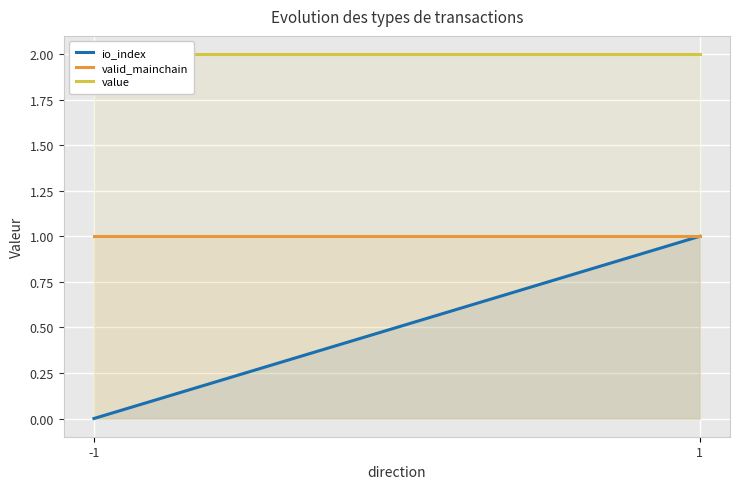

What are all the series names shown in the legend?

io_index, valid_mainchain, value